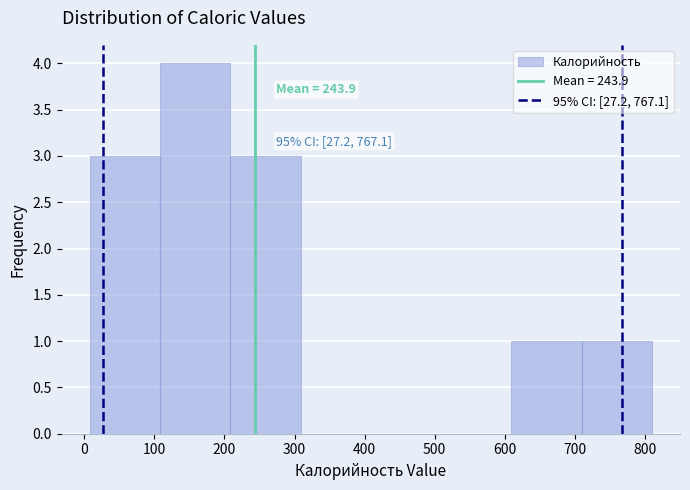

Which range on the x-axis has the tallest bar?

110 to 210